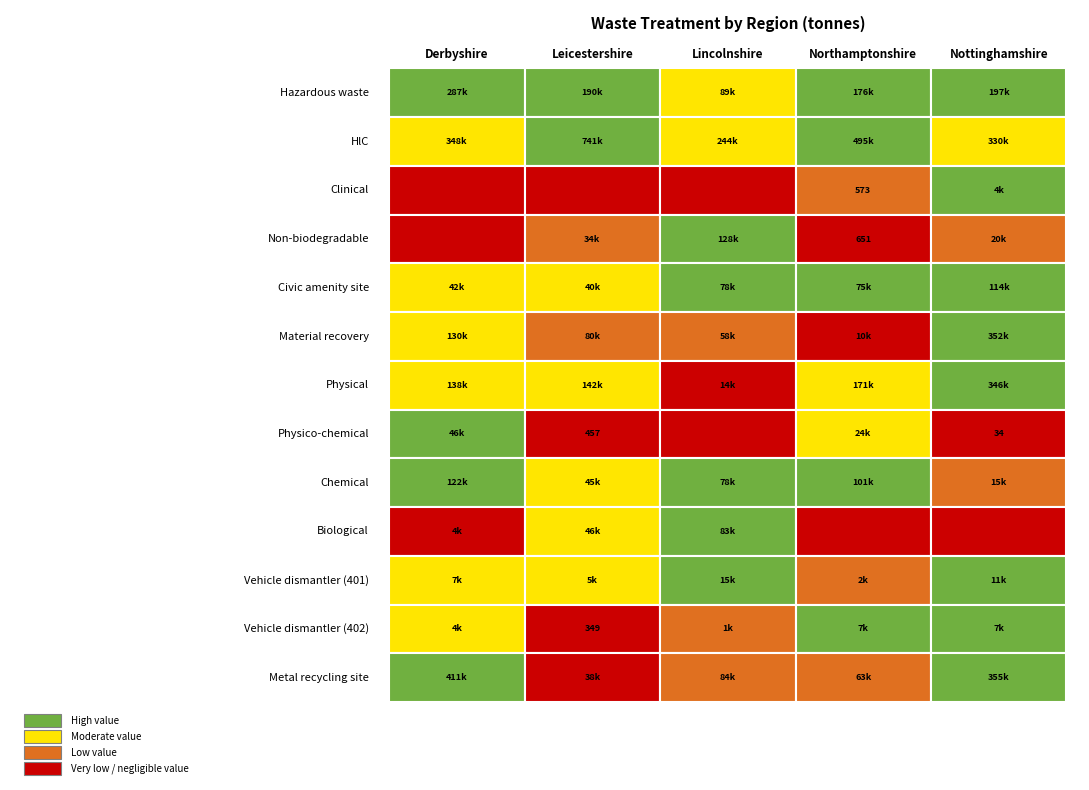

Is it true that Physico-chemical equals 34.3 at Civic amenity site?

True